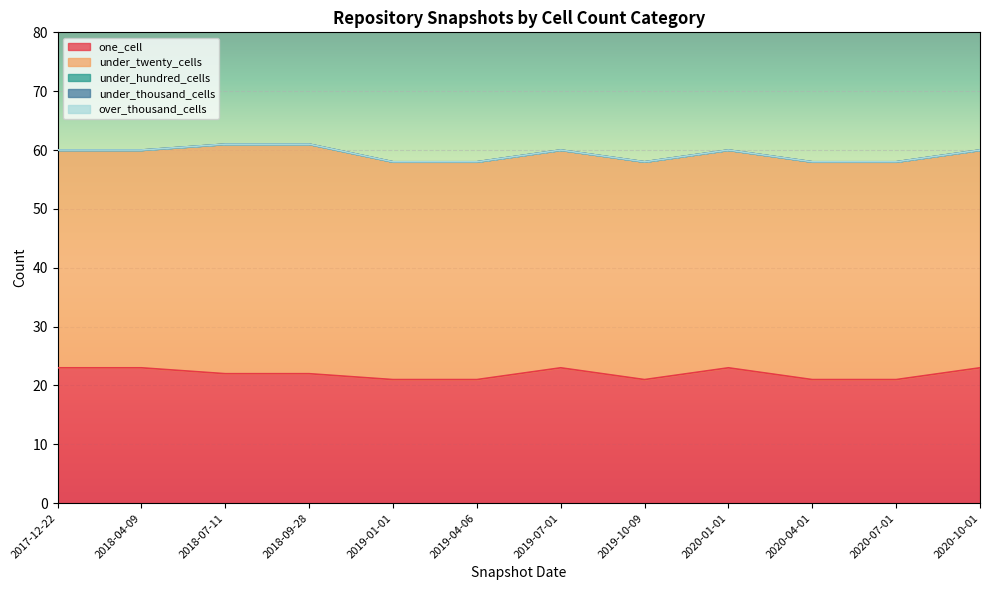

List the labels in order of under_twenty_cells value, smallest first.

2017-12-22, 2018-04-09, 2019-01-01, 2019-04-06, 2019-07-01, 2019-10-09, 2020-01-01, 2020-04-01, 2020-07-01, 2020-10-01, 2018-07-11, 2018-09-28